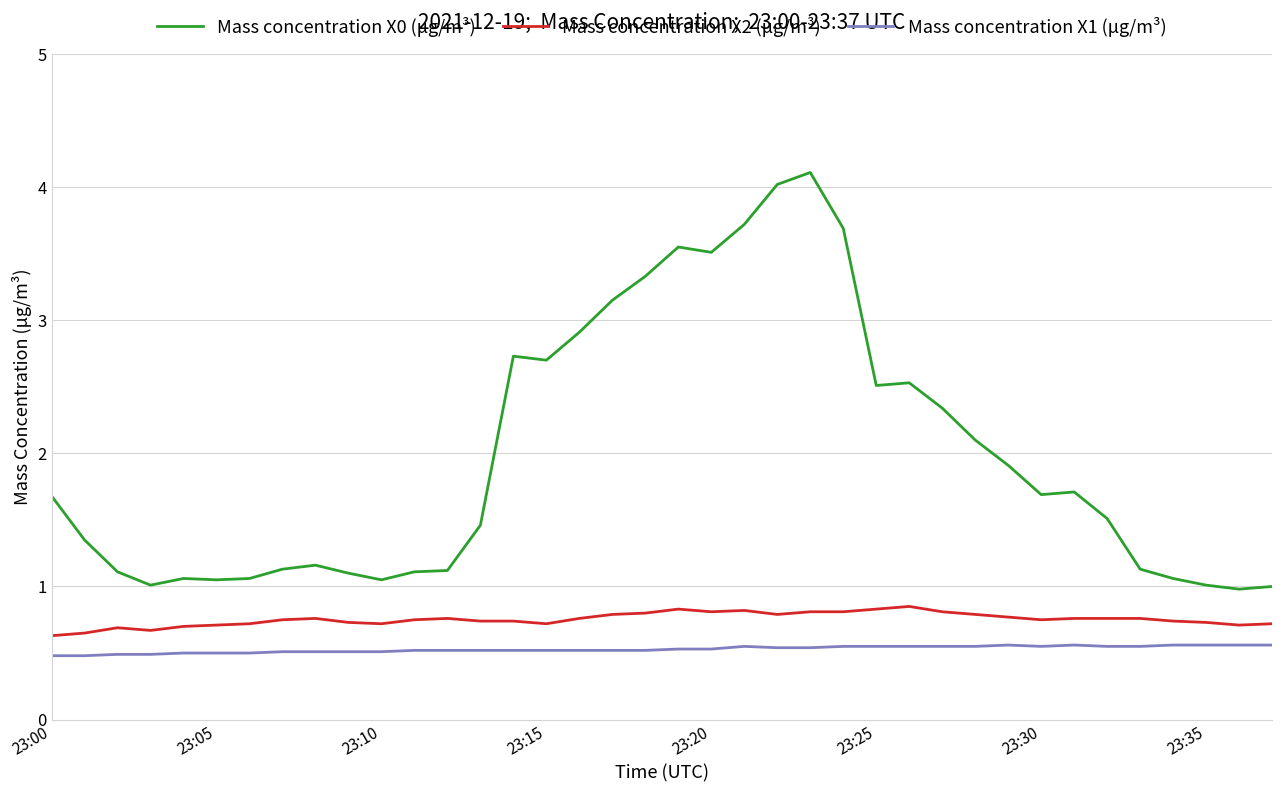

What is the average value of the Mass concentration X0 (μg/m³) series?

2.0